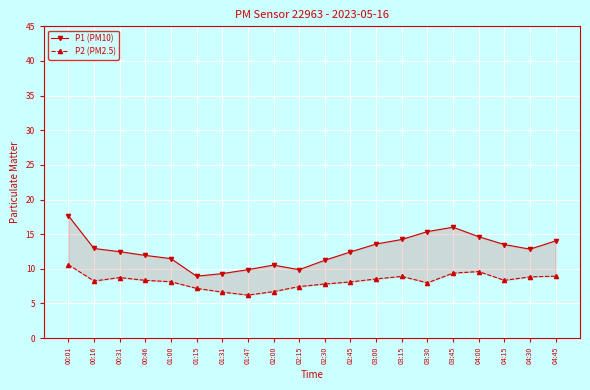

At which label does P1 (PM10) reach its peak?

00:01